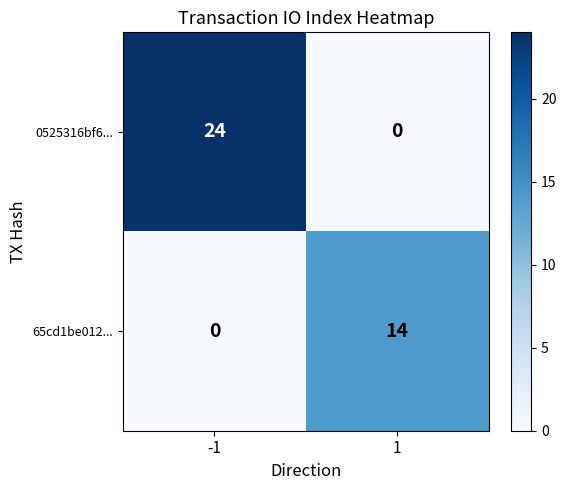

At which category is the sum across all series the highest?

-1